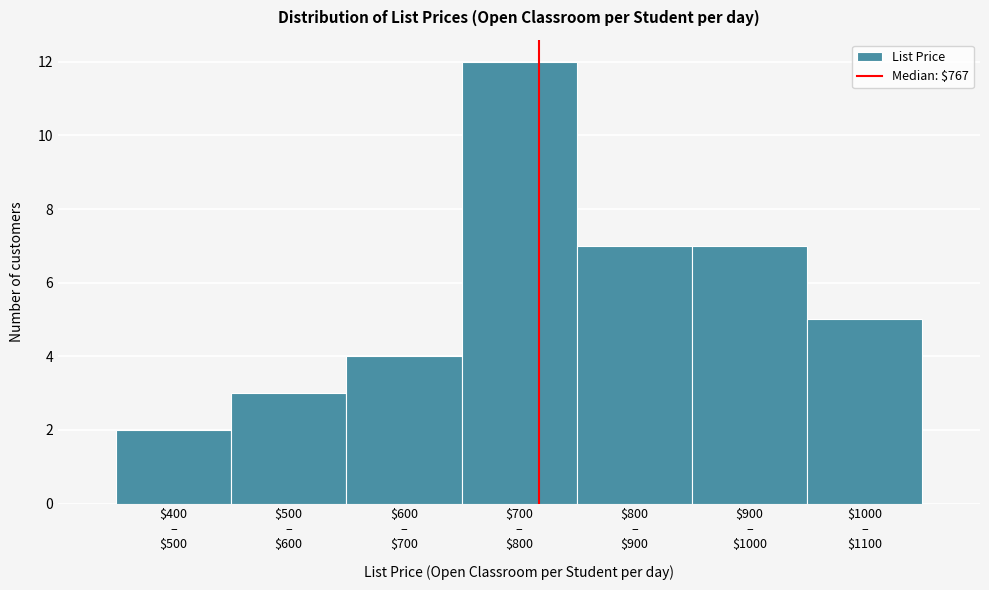

Reading right to left, what are all the values shown in this chart?

5	7	7	12	4	3	2